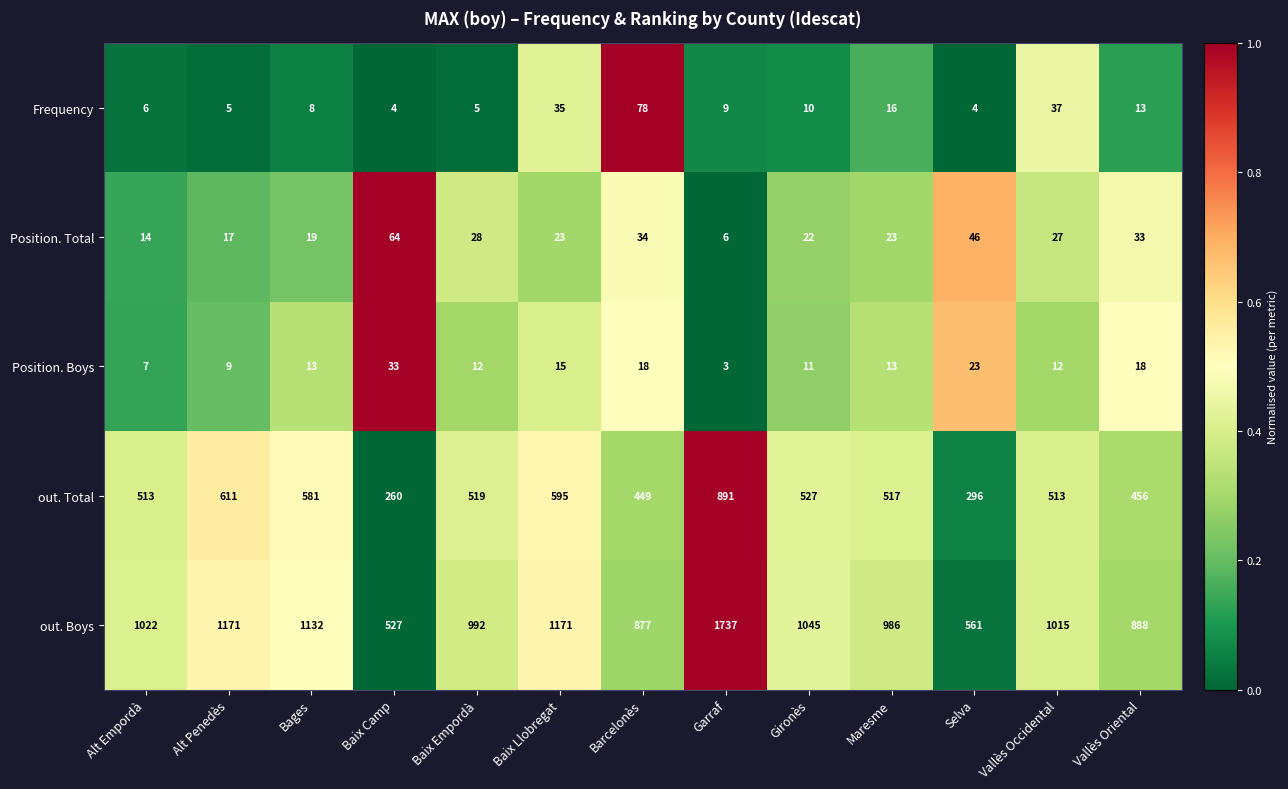

True or false: Position. Total has a value of 22 at Gironès.

True